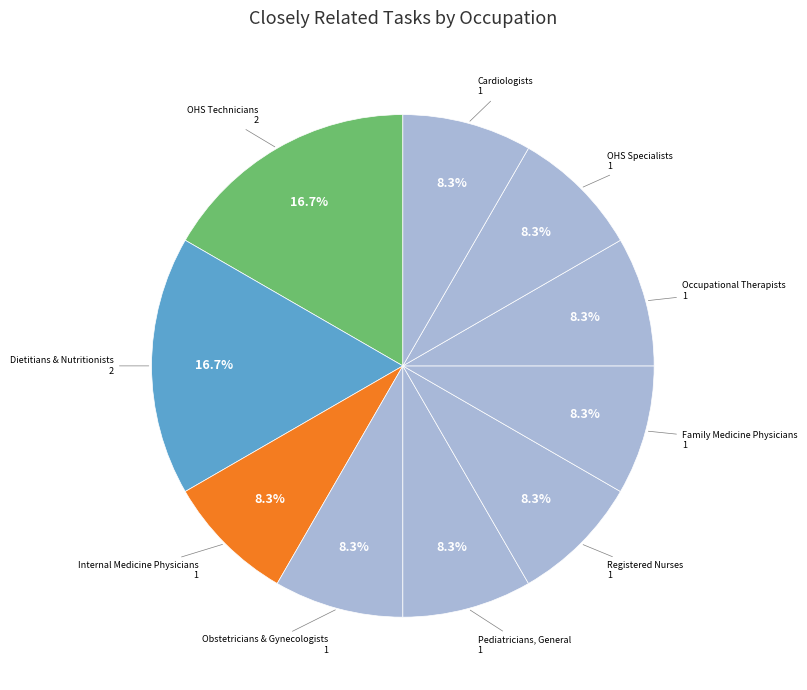

Do OHS Technicians and OHS Specialists together represent more than half of the pie?

No